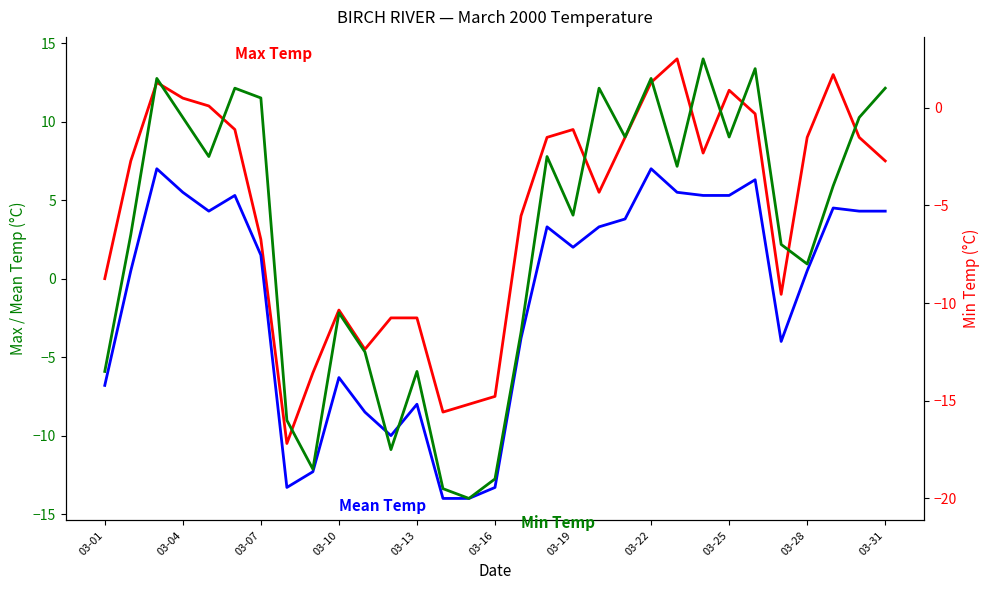

True or false: Mean Temp (°C) and Max Temp (°C) cross at least once.

False